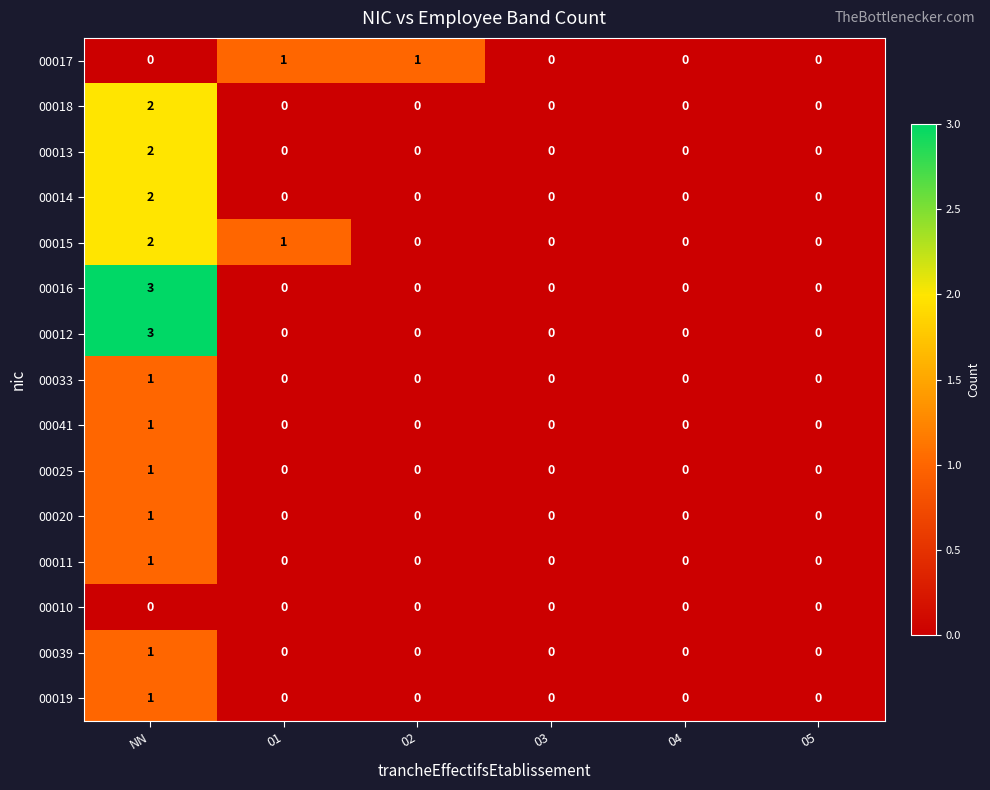

At which category is the sum across all series the highest?

NN